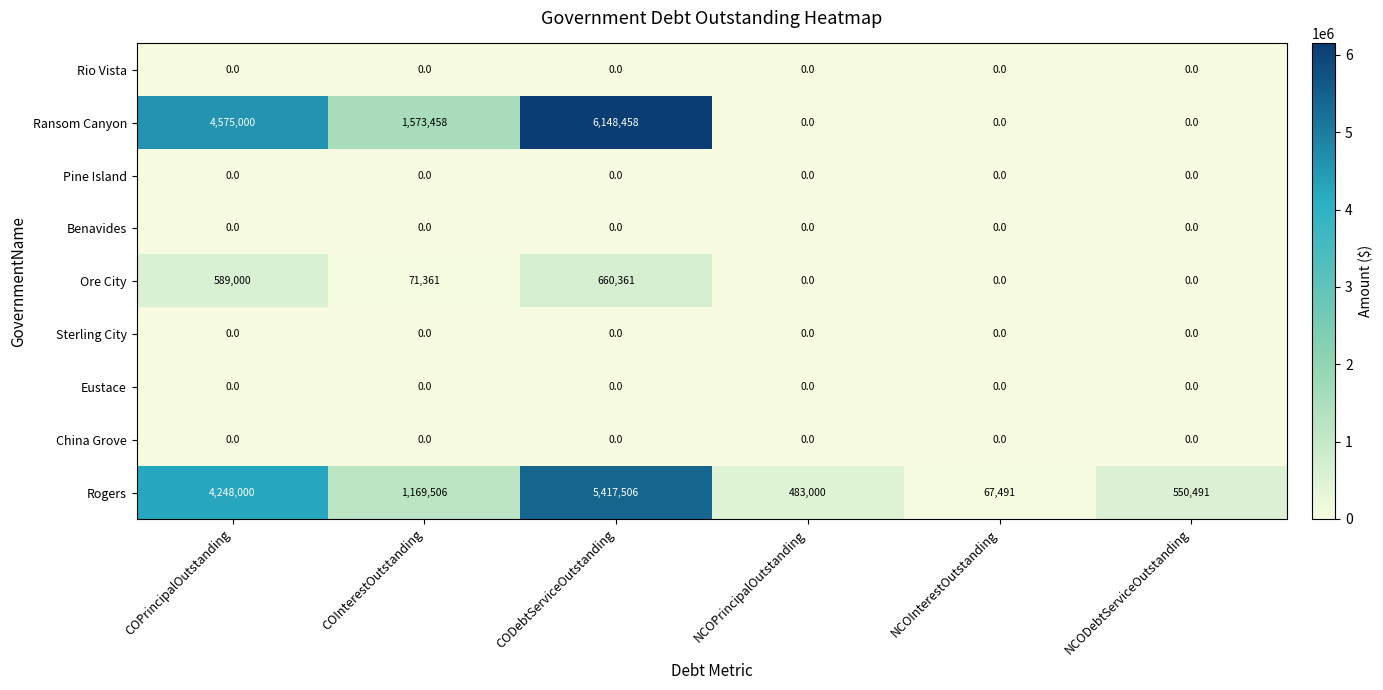

At which category is the sum across all series the highest?

CODebtServiceOutstanding